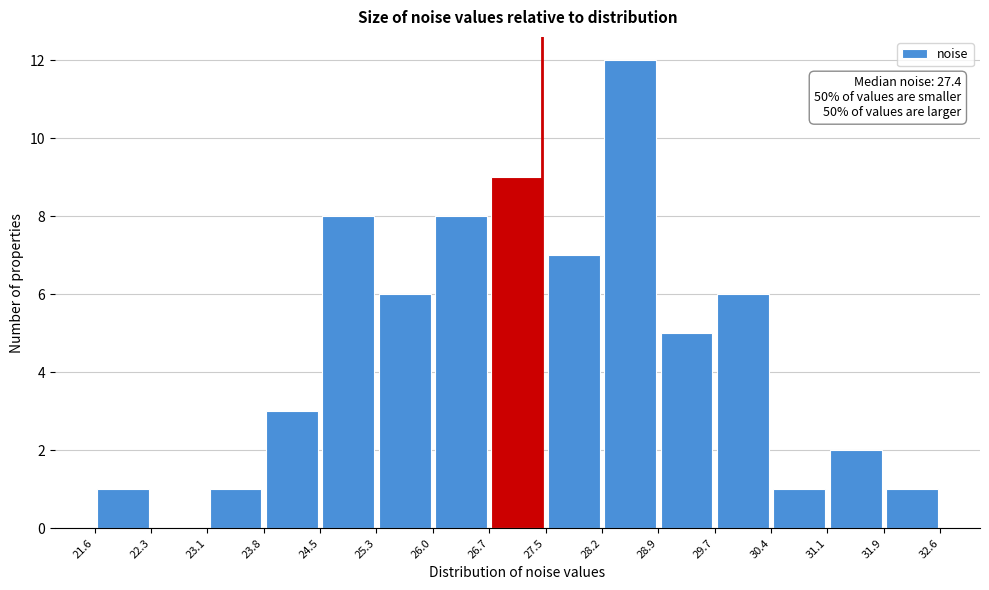

Which range on the x-axis has the tallest bar?

28.2 to 28.9